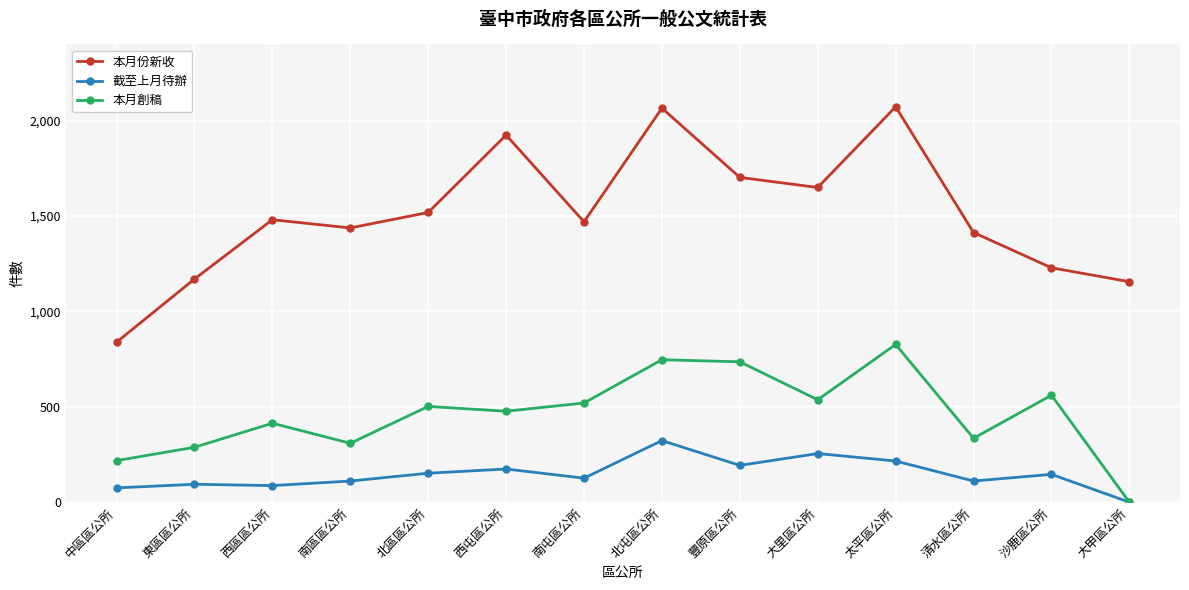

What is the label of the 1st point from the right?

大甲區公所